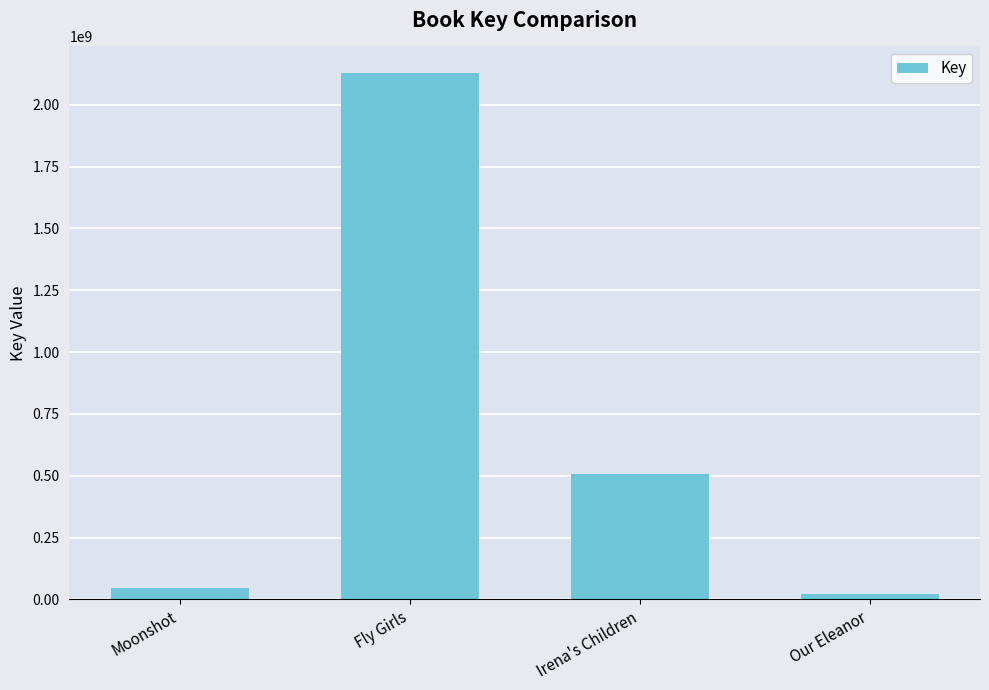

Does the chart contain any negative values?

No